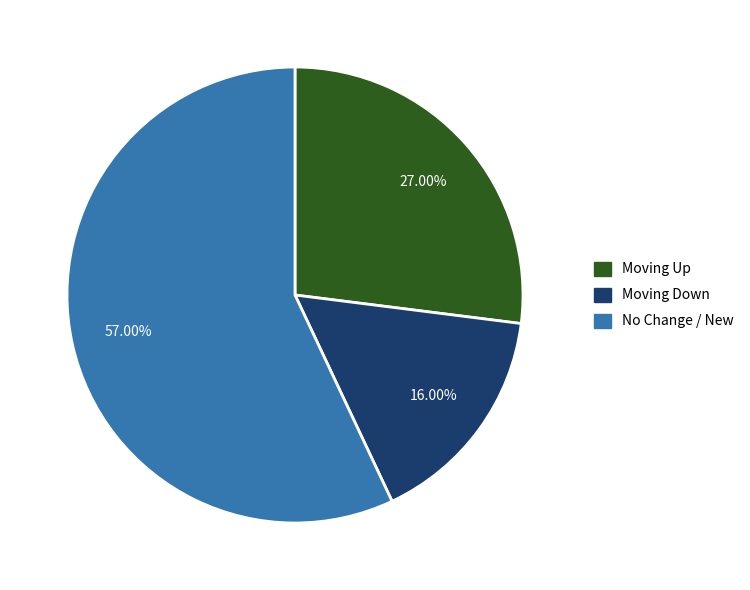

Does any single category account for the majority?

Yes